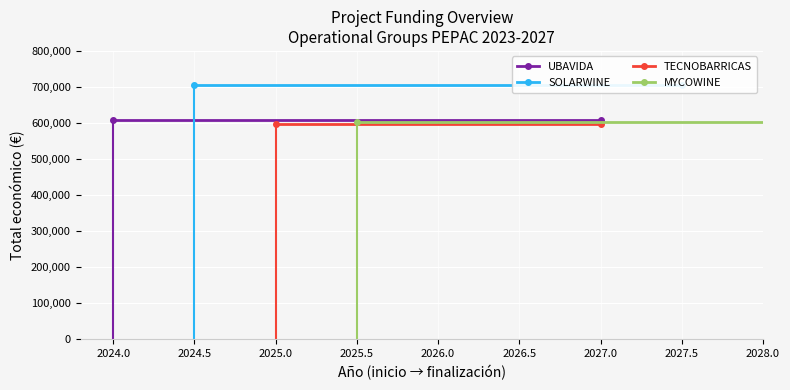

Reading left to right, extract all data points from this chart.

UBAVIDA: 607342.0	607342.0
SOLARWINE: 706697.0	706697.0
TECNOBARRICAS: 596384.0	596384.0
MYCOWINE: 602295.4	602295.4